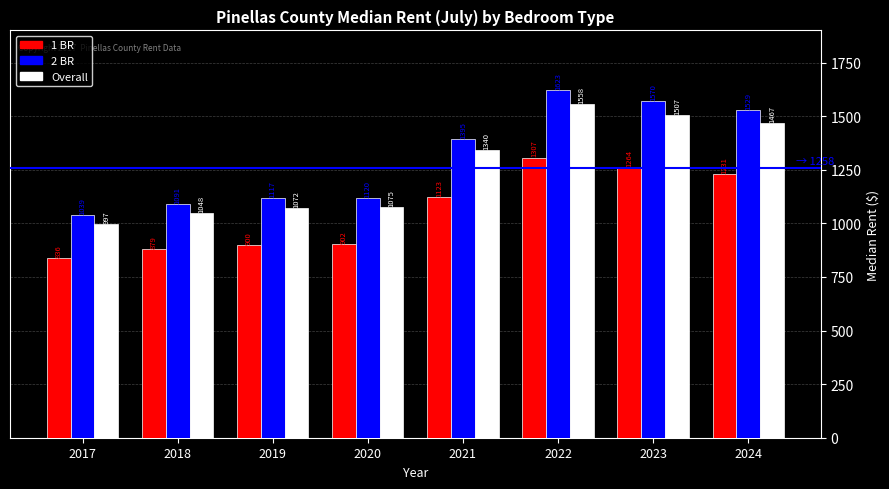

Reading right to left, what are all the values shown in this chart?

1 BR: 2024=1231	2023=1264	2022=1307	2021=1123	2020=902	2019=900	2018=879	2017=836
2 BR: 2024=1529	2023=1570	2022=1623	2021=1395	2020=1120	2019=1117	2018=1091	2017=1039
Overall: 2024=1467	2023=1507	2022=1558	2021=1340	2020=1075	2019=1072	2018=1048	2017=997